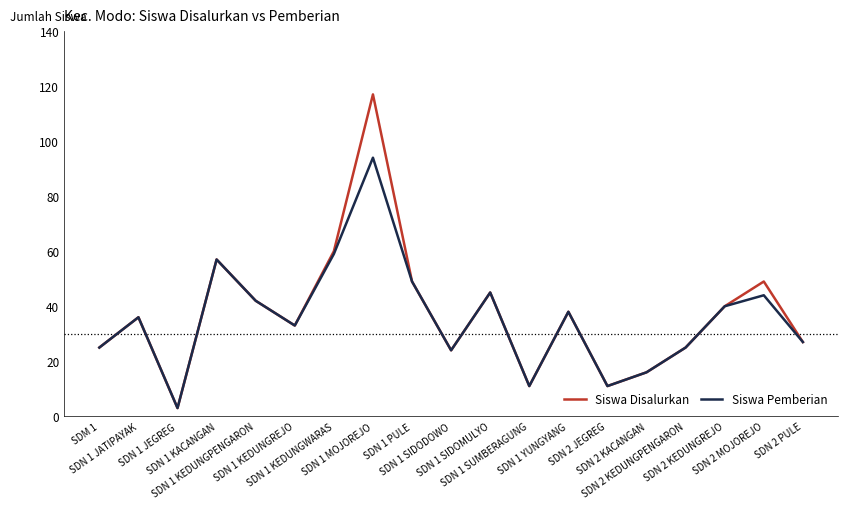

Reading left to right, list all the values displayed in this chart.

Siswa Disalurkan: 25	36	3	57	42	33	60	117	49	24	45	11	38	11	16	25	40	49	27
Siswa Pemberian: 25	36	3	57	42	33	59	94	49	24	45	11	38	11	16	25	40	44	27